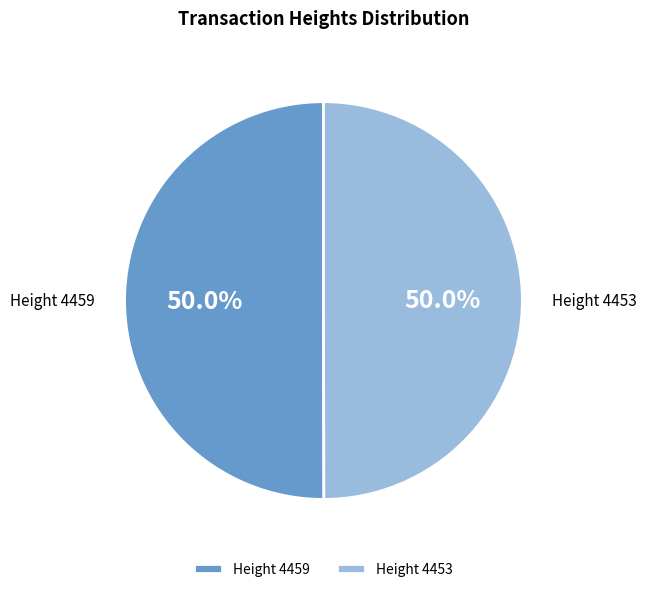

To the nearest percent, what is the combined percentage of Height 4459 and Height 4453?

100%